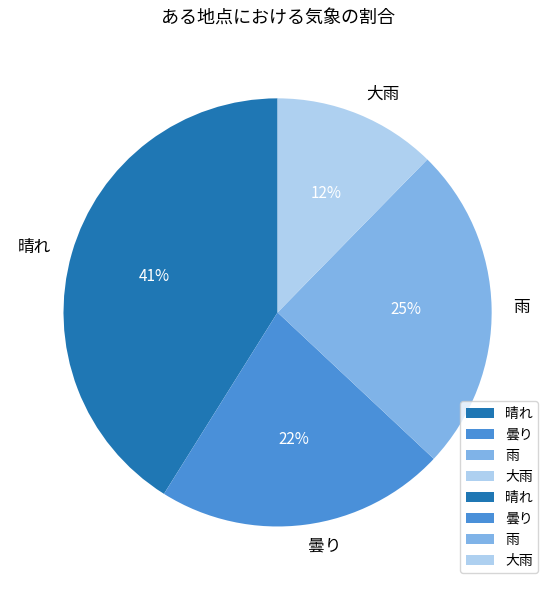

Do 大雨 and 晴れ together represent more than half of the pie?

Yes